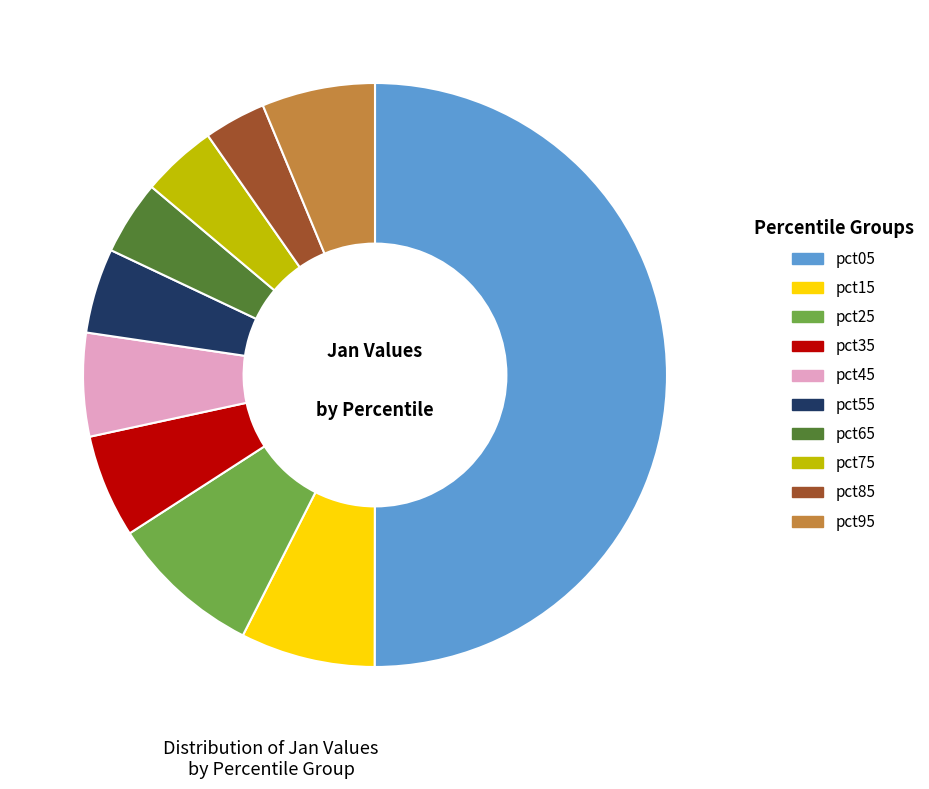

Combined, do pct85 and pct45 account for over 50%?

No